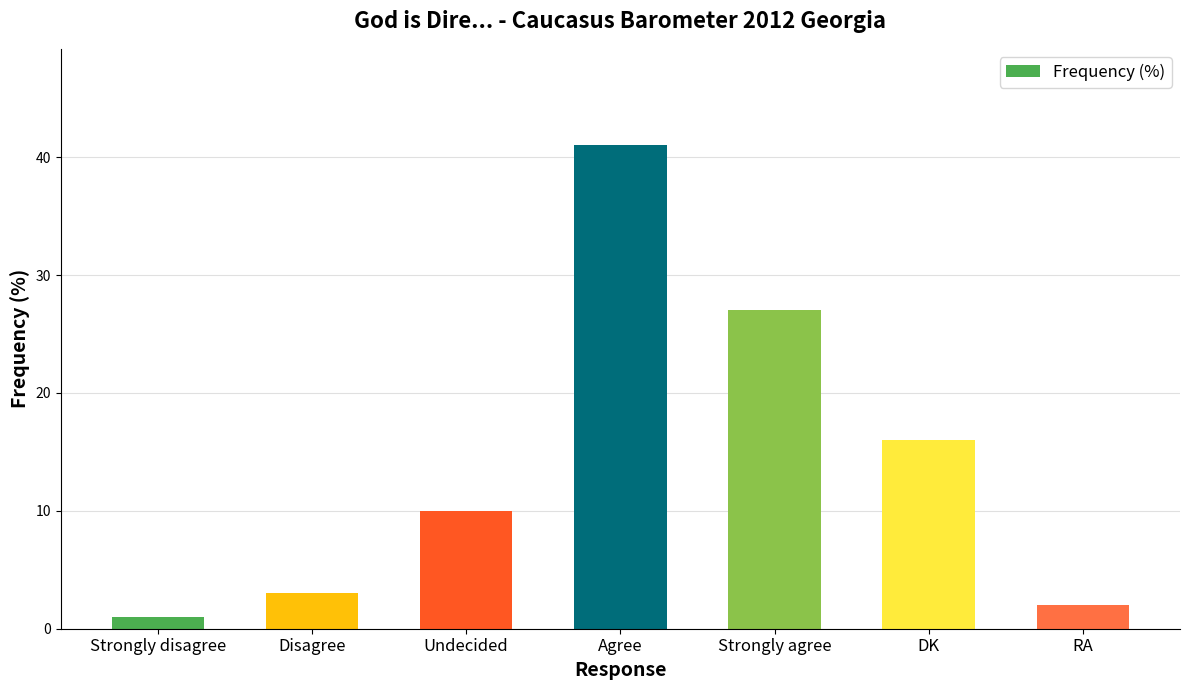

What is the maximum value shown in the chart?

41